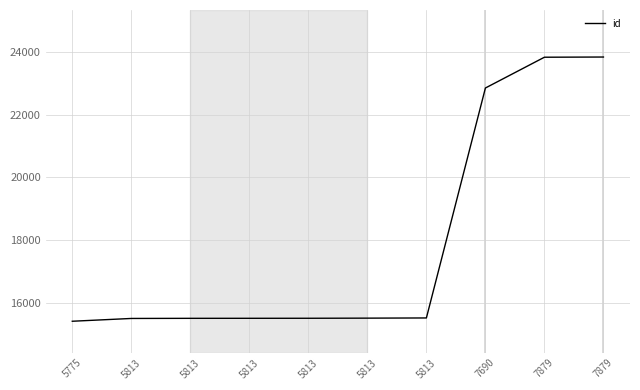

What is the sum of the values at 7879 and 5813?

39351